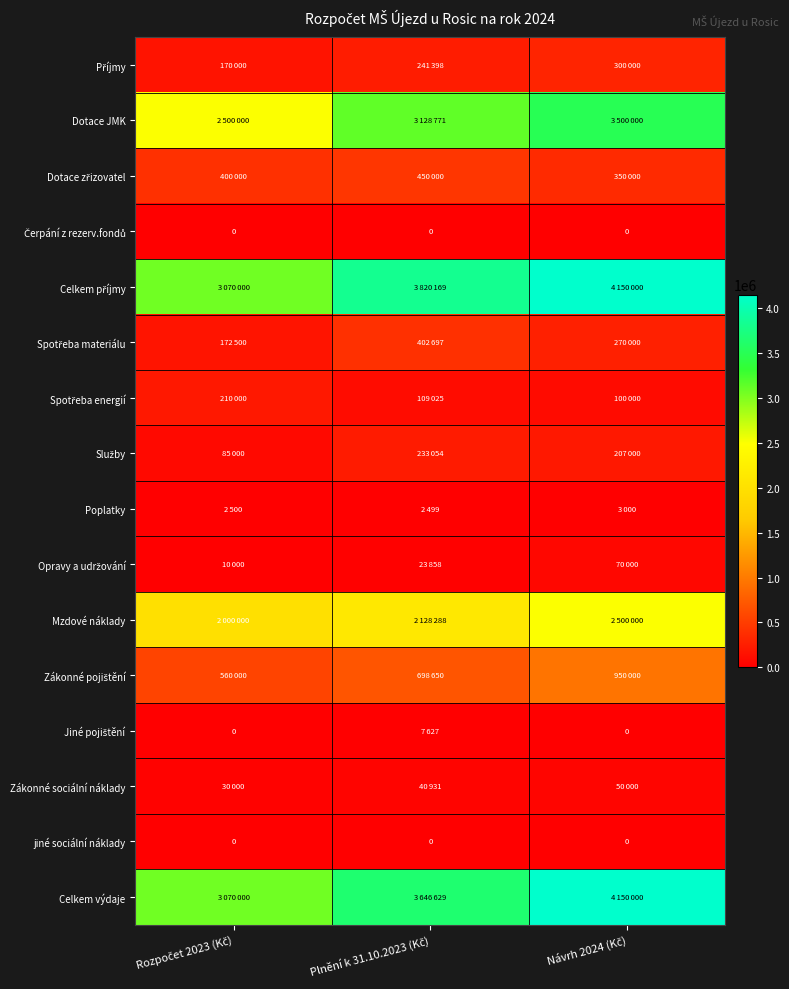

Between Plnění k 31.10.2023 (Kč) and Návrh 2024 (Kč), which series saw the biggest shift?

Celkem výdaje